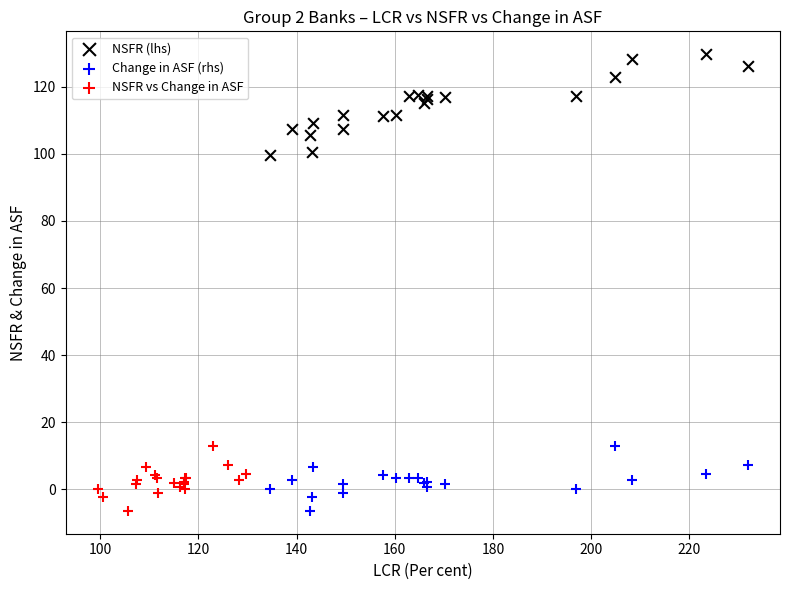

Which series contains the highest Y value?

NSFR (lhs)